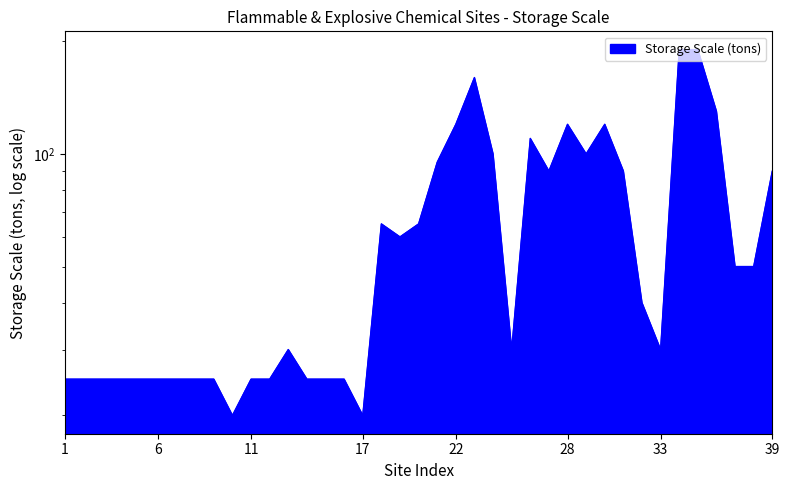

What is the average value?

64